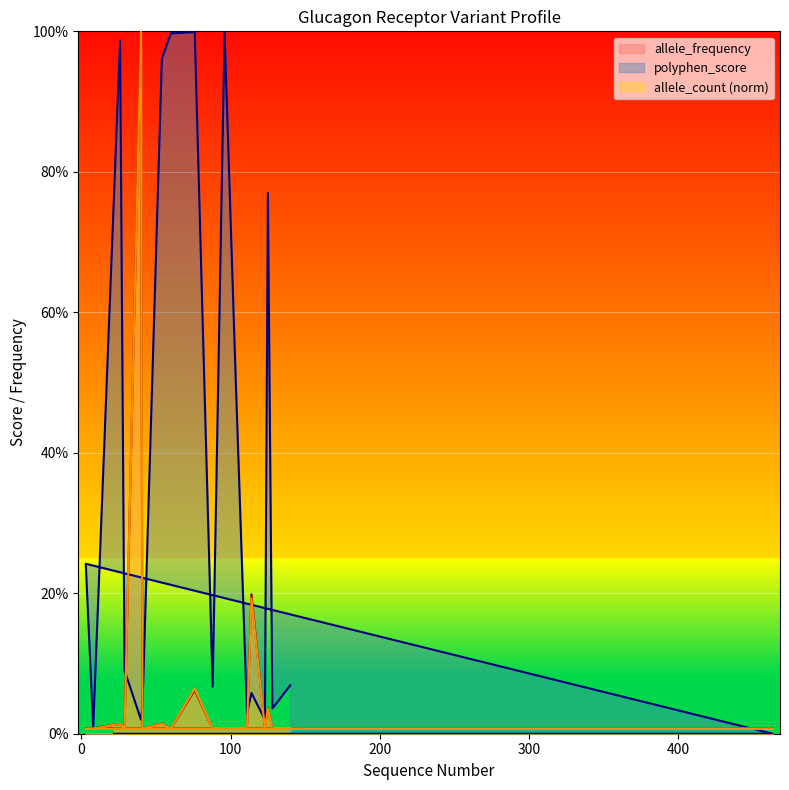

Read the allele_frequency value at 114.

0.2